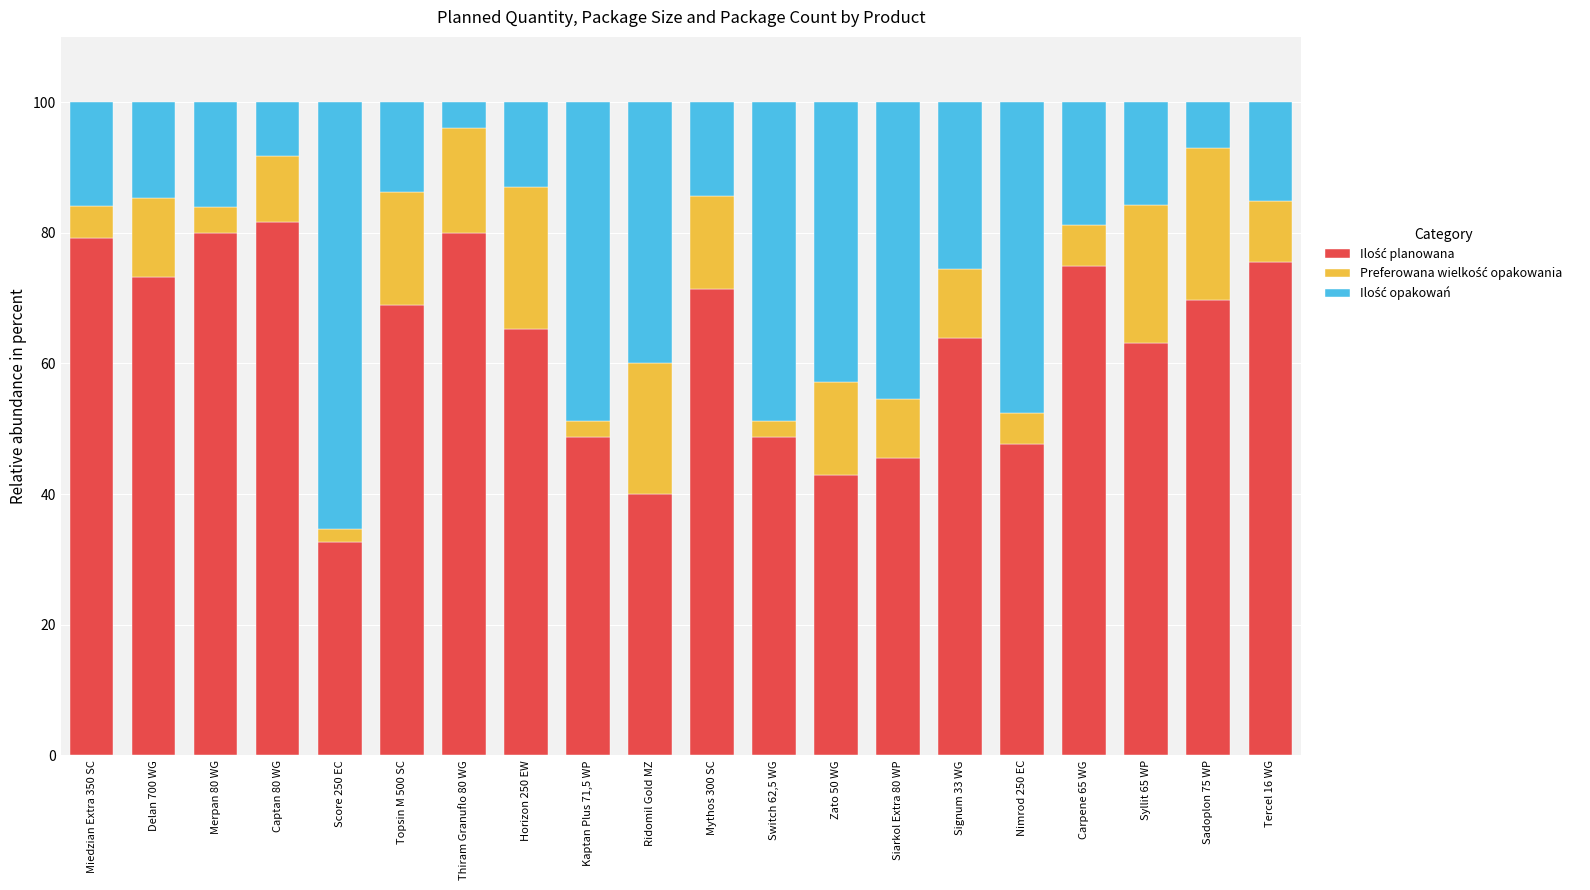

What is the total value across all series at Mythos 300 SC?

100.0